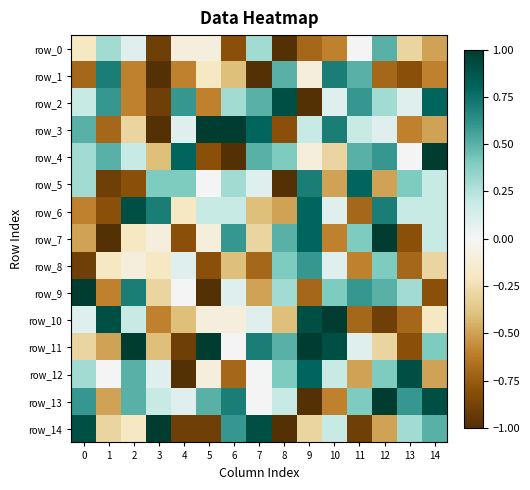

What is the difference between the highest and lowest values at 7?

1.9